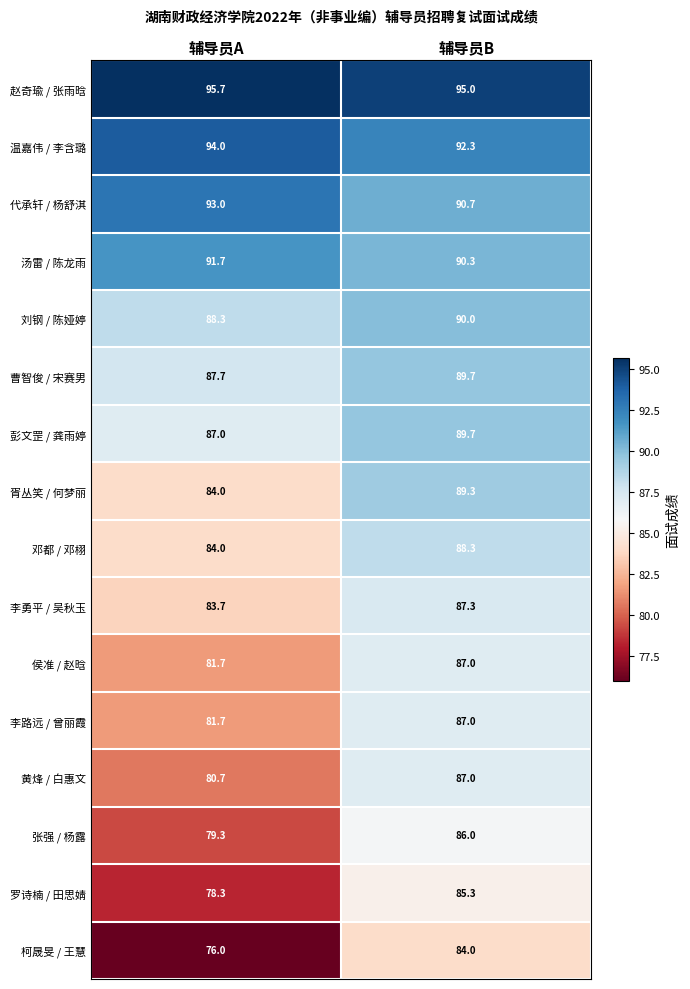

How many data points does each series have?

2